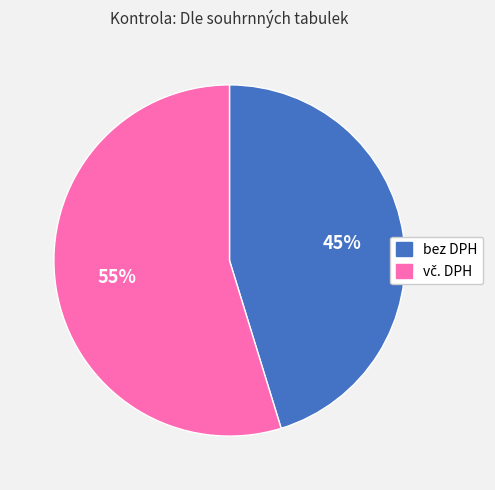

Which slice is the smallest?

bez DPH